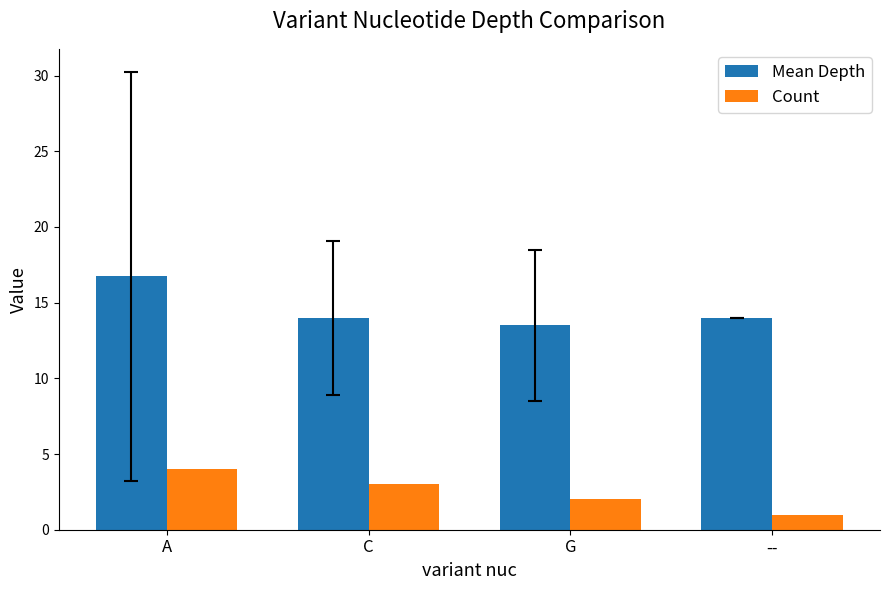

The Count series shows 6.8 at A. True or false?

False